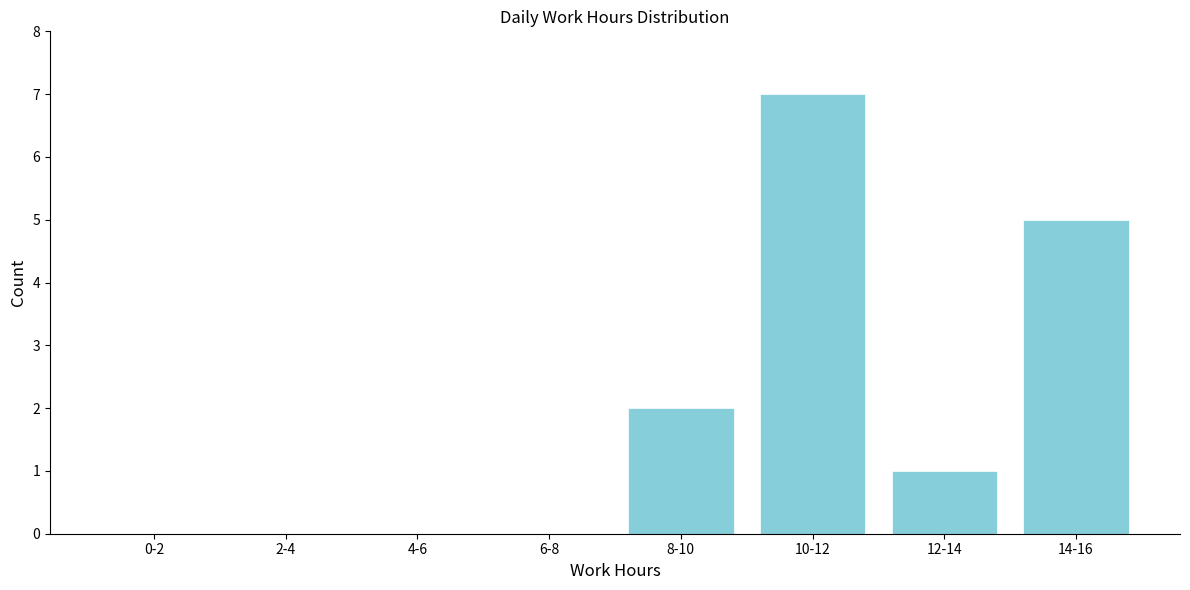

Reading right to left, transcribe all the data shown in this chart.

14-16=5	12-14=1	10-12=7	8-10=2	6-8=0	4-6=0	2-4=0	0-2=0